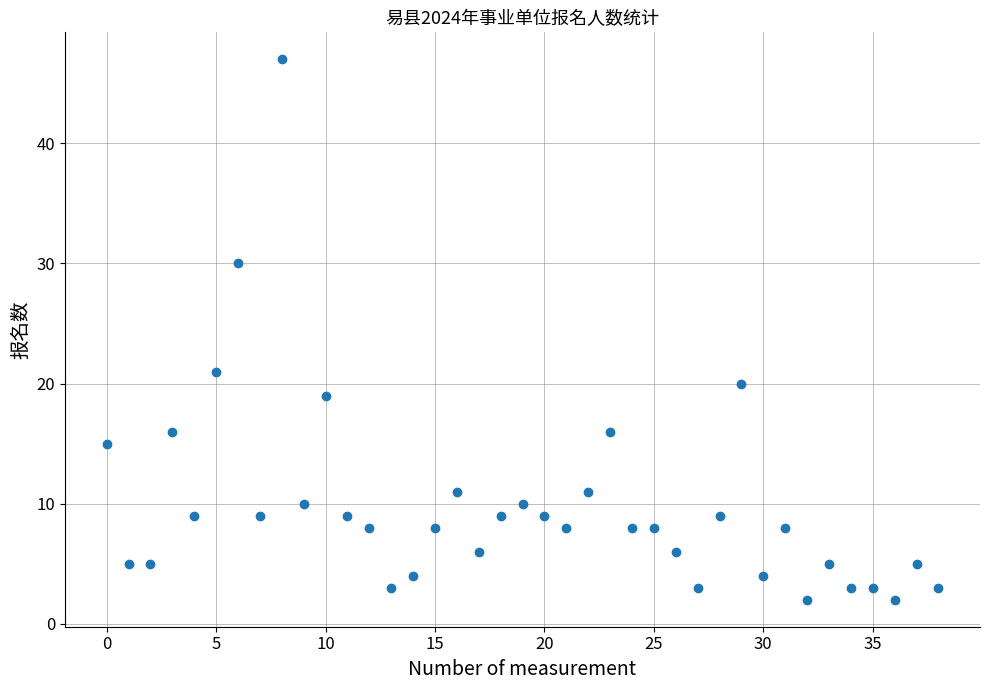

What Y value in the scatter plot is closest to 24?

21